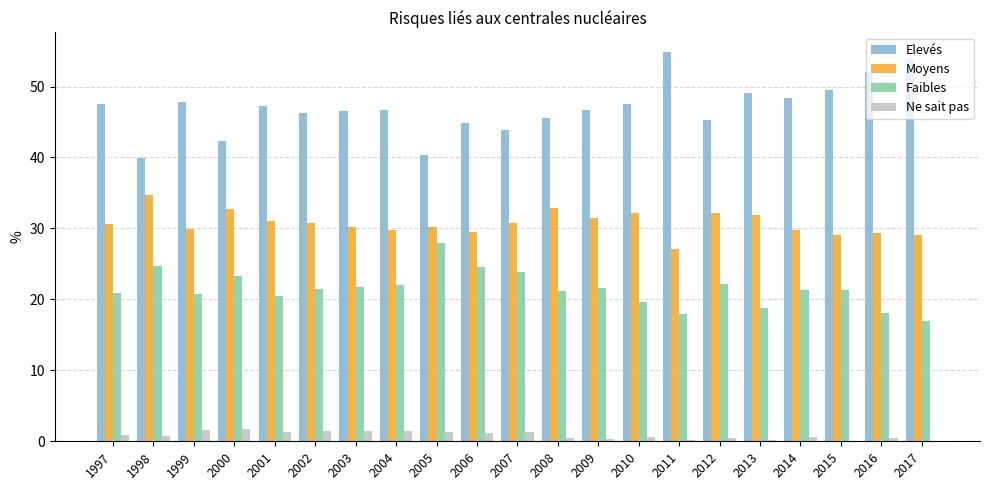

The Moyens series shows 29.5 at 2006. True or false?

True